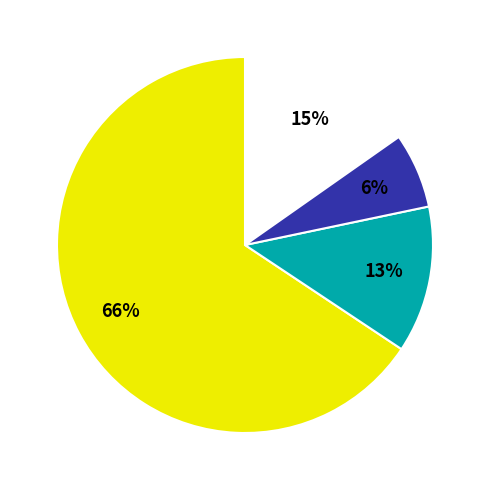

Is there a majority slice in this chart?

Yes